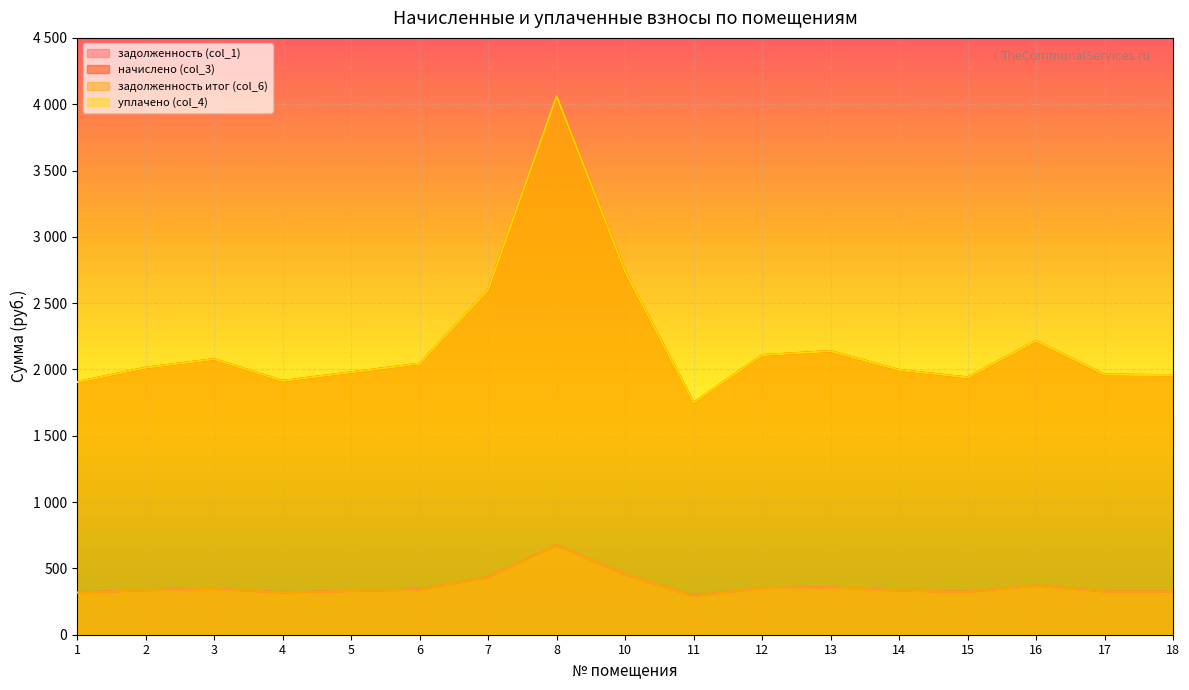

True or false: начислено (col_3) and задолженность итог (col_6) cross at least once.

False